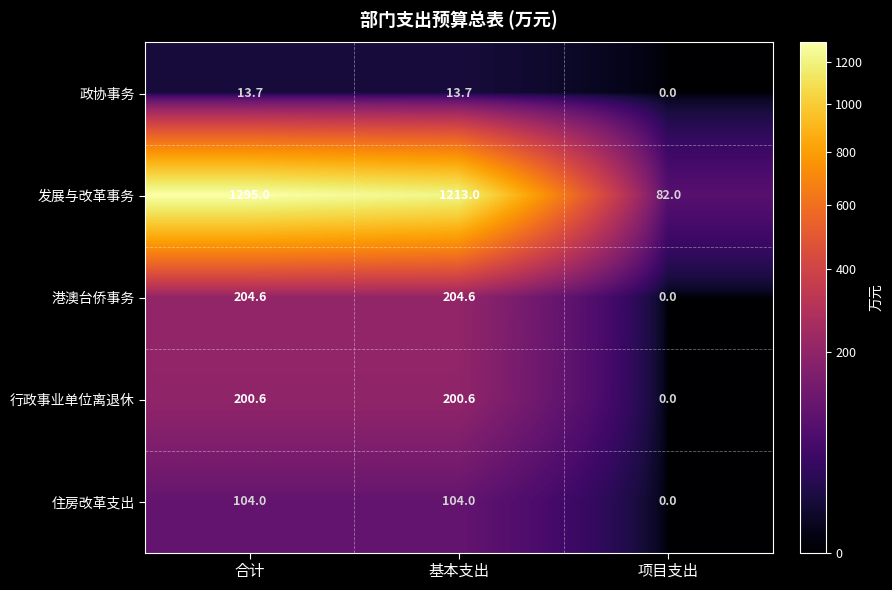

The value of 港澳台侨事务 at 基本支出 is 204.6. True or false?

True